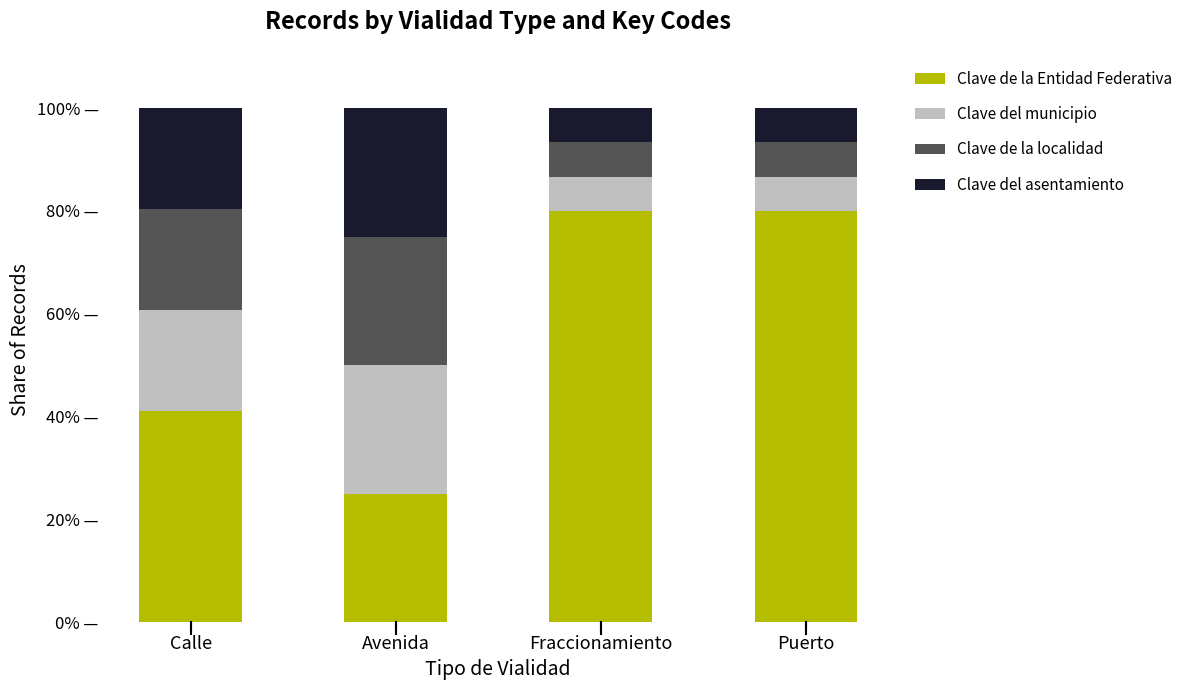

Are the bars grouped side by side (vs. stacked)?

No